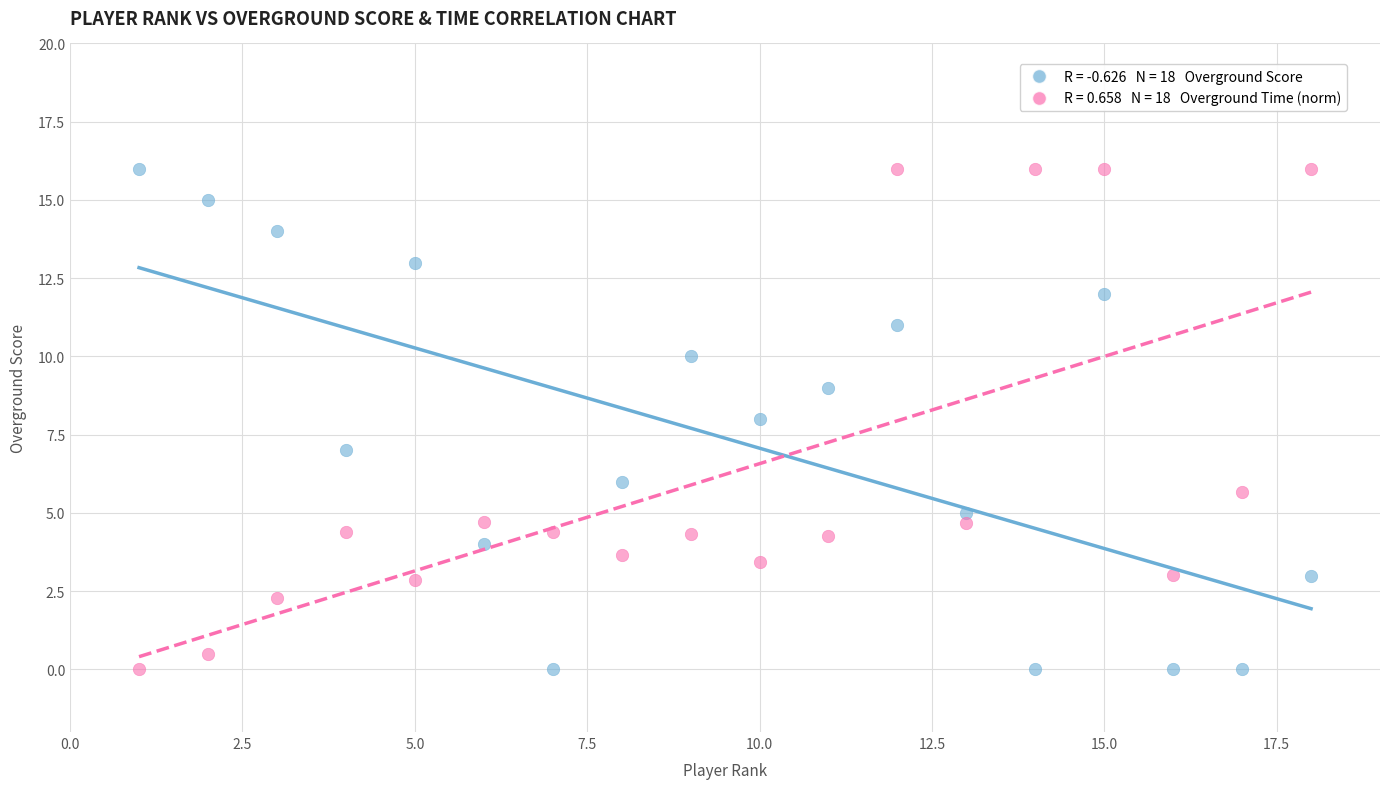

Across all data points, what is the range of X values (max minus min)?

17.0